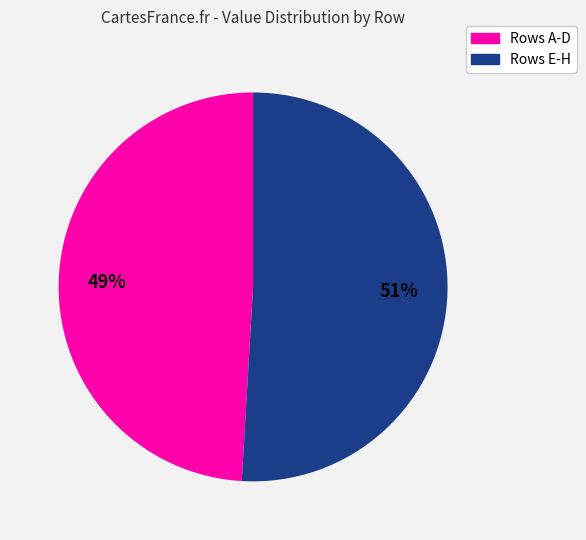

To the nearest percent, what is the difference between the largest and smallest slice percentages?

2%